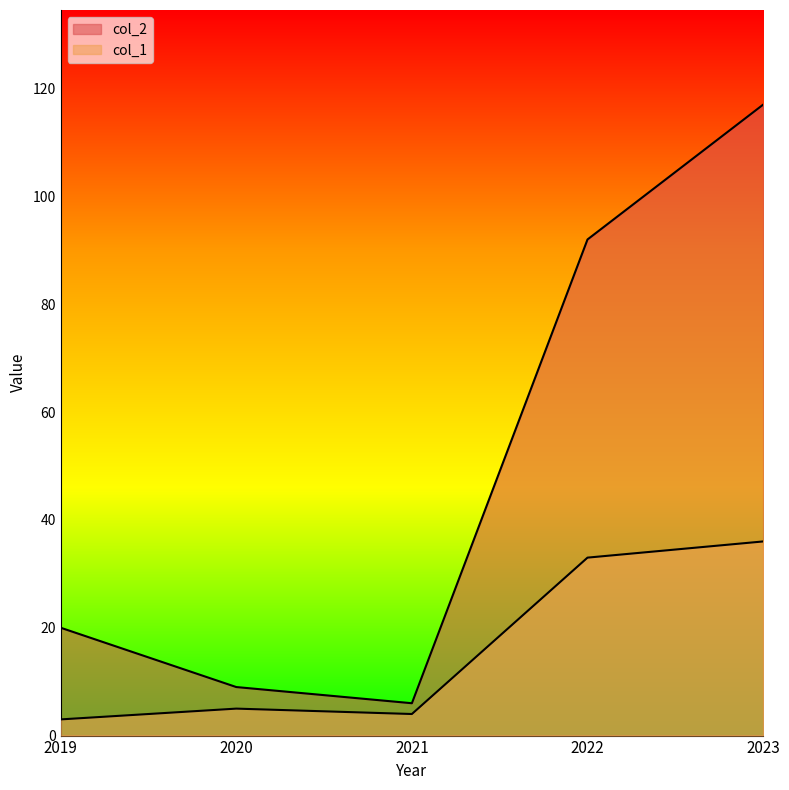

Rank the series at 2023 from highest to lowest value.

col_2, col_1